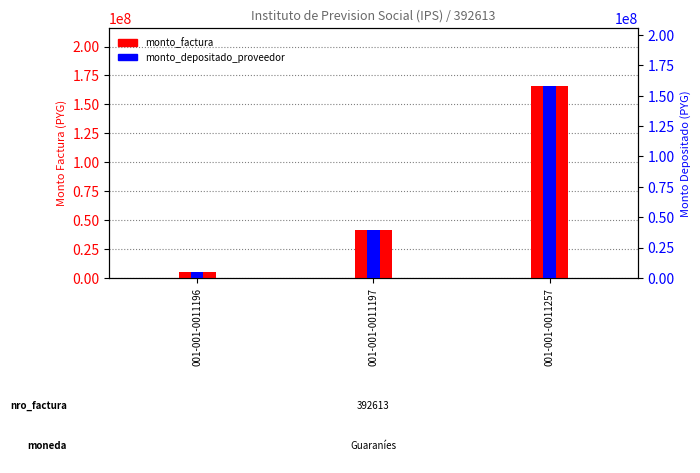

How many values in the monto_factura series exceed 41540000?

1